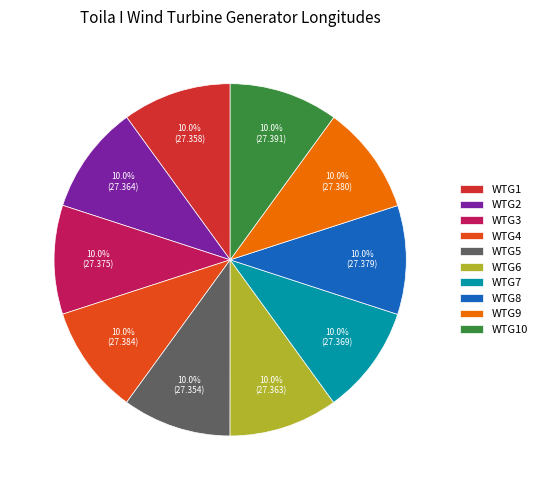

Rank the categories by value from highest to lowest.

WTG10, WTG4, WTG9, WTG8, WTG3, WTG7, WTG2, WTG6, WTG1, WTG5